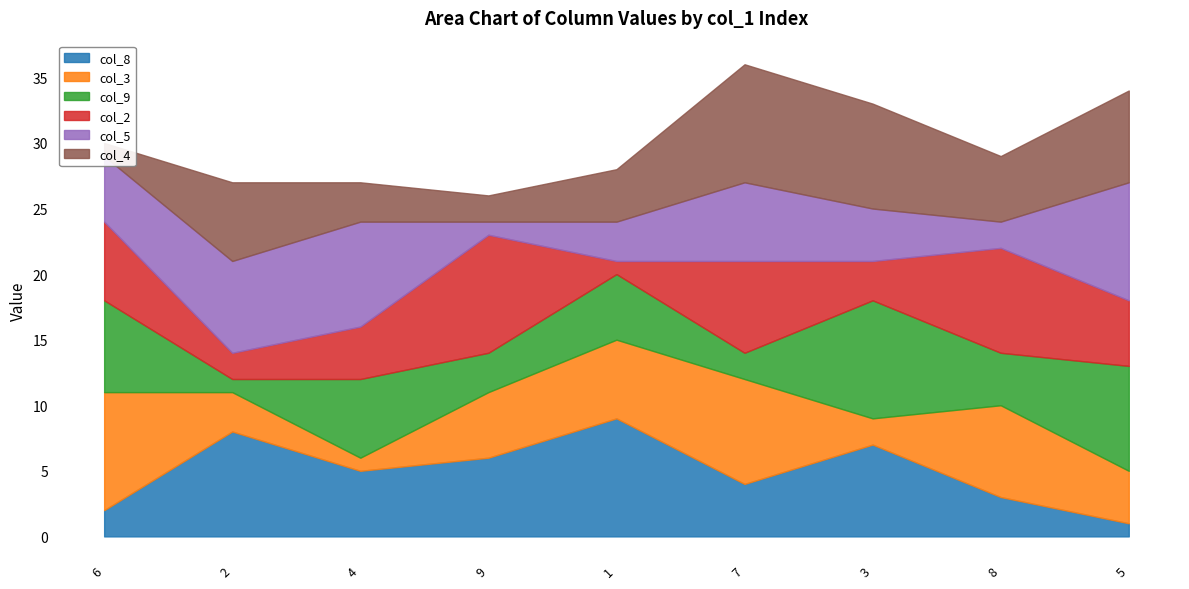

How many interior local valleys does the col_4 series have?

2